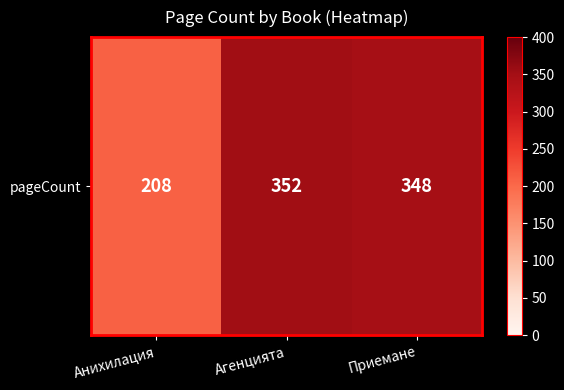

Rank the categories by value from lowest to highest.

Анихилация, Приемане, Агенцията